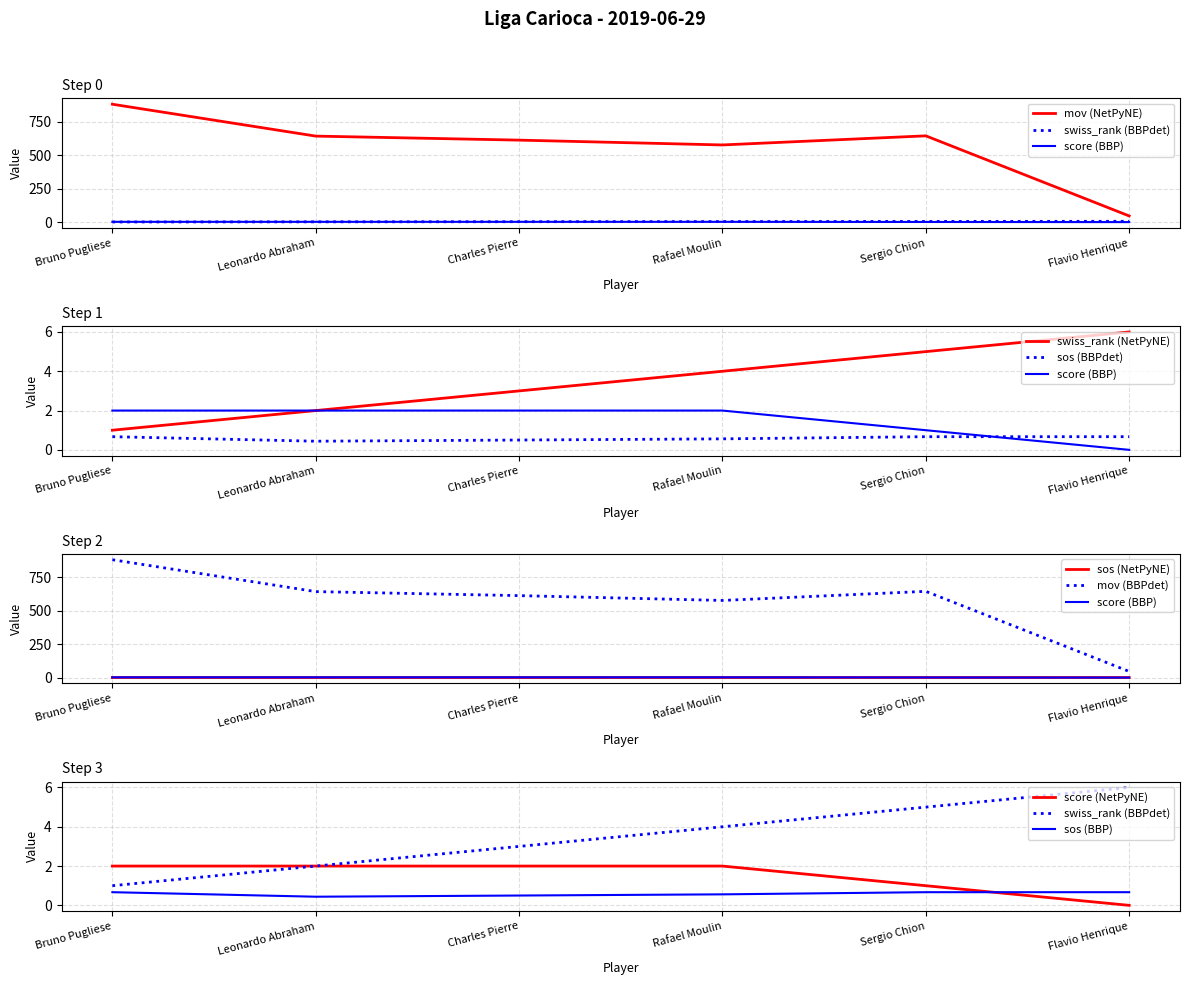

Which category has the highest value in the mov series?

Bruno Pugliese